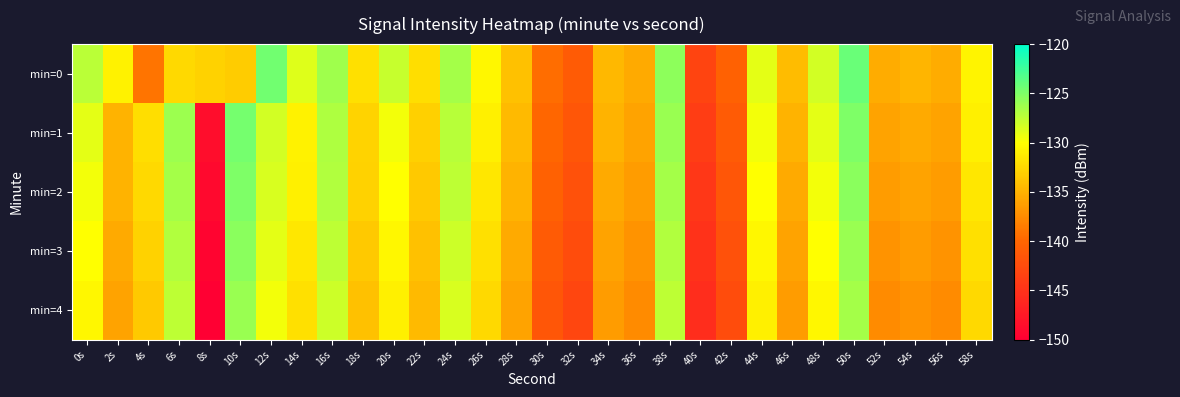

What is the difference between the highest and lowest values at 44s?

2.0